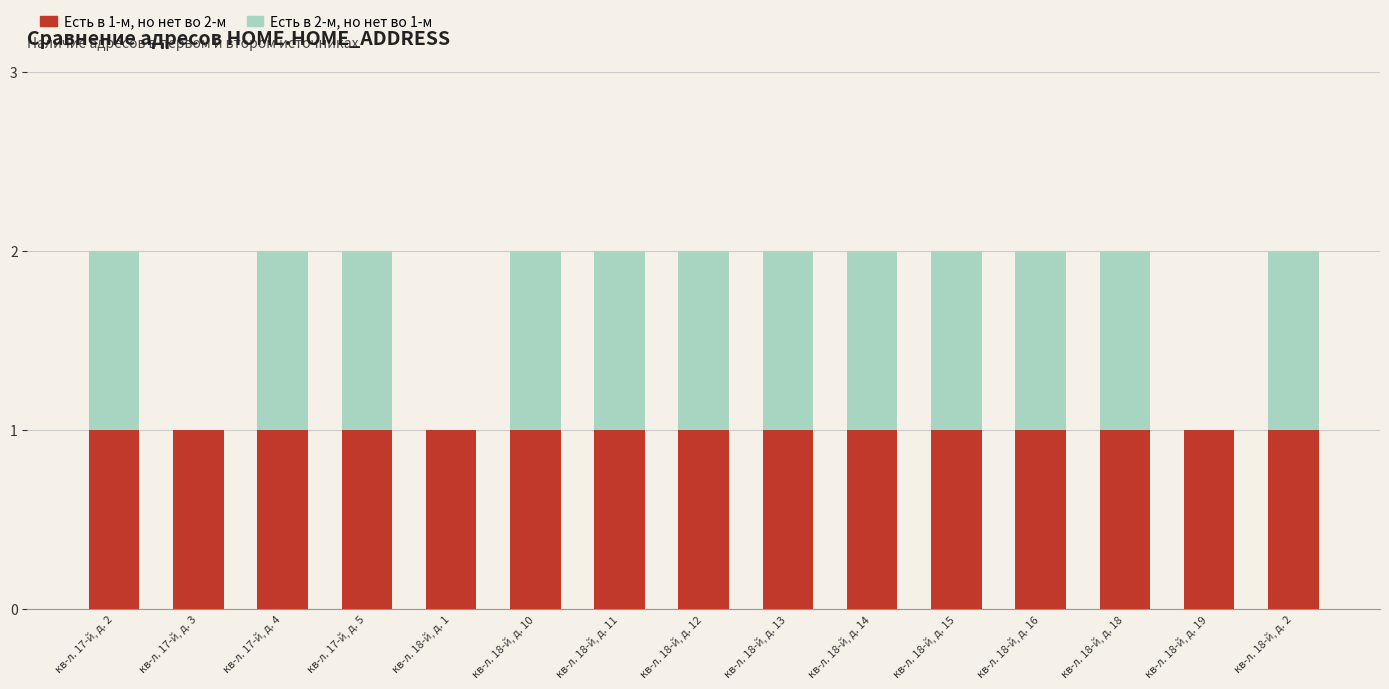

The value of Есть в 1-м, но нет во 2-м at кв-л. 18-й, д. 13 is 0. True or false?

False